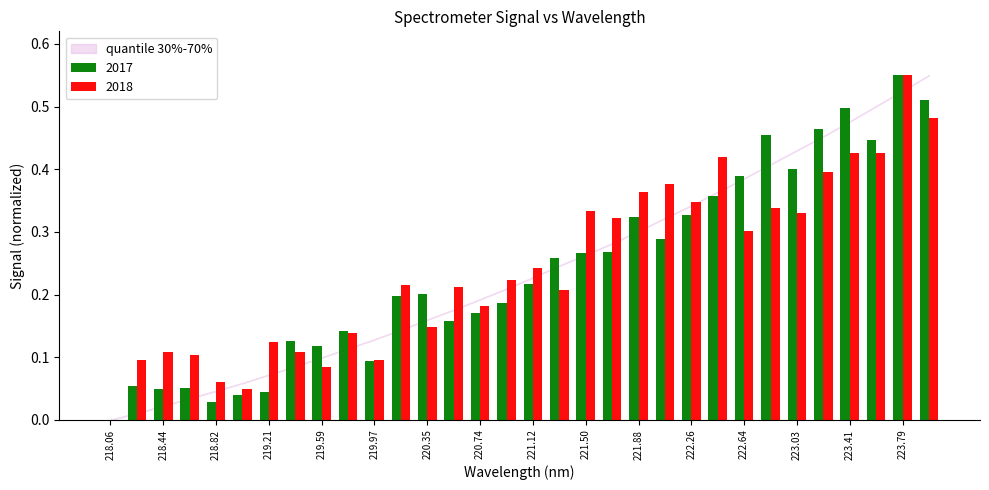

What is the sum of all 2018 values?

7.8